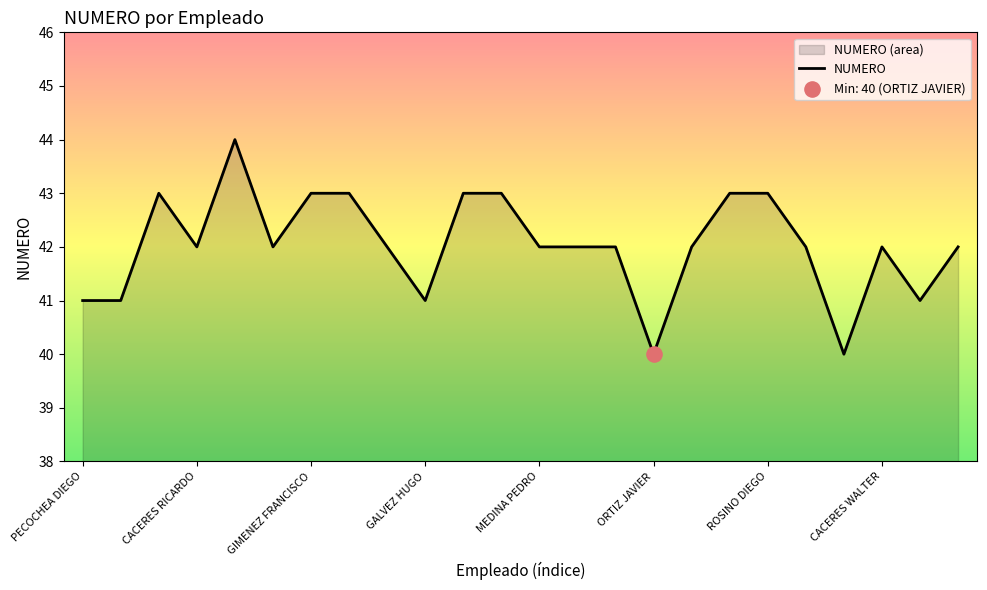

Between MEDINA PEDRO and GIMENEZ FRANCISCO, which is larger?

GIMENEZ FRANCISCO